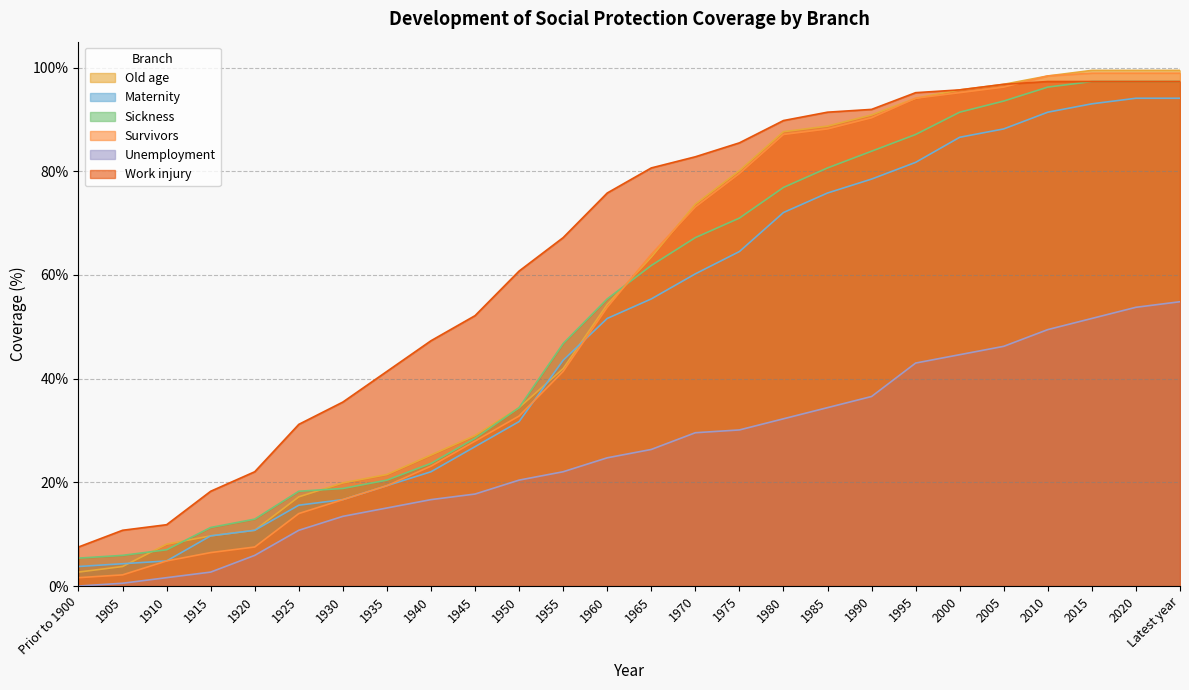

At which category does the chart reach its minimum across all series?

Prior to 1900